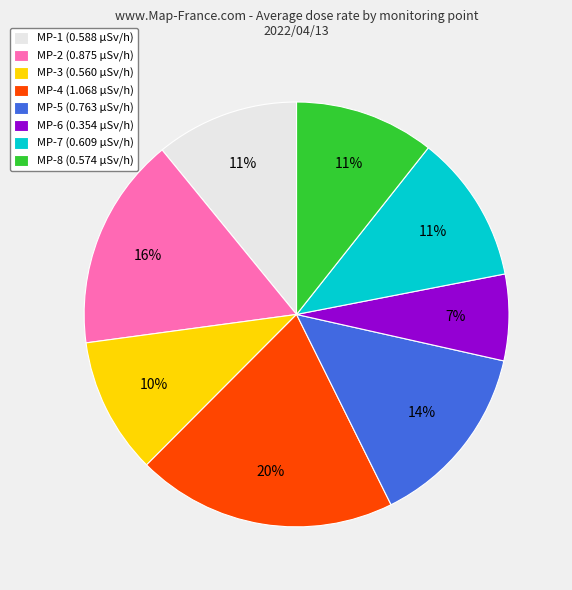

To the nearest percent, what portion does MP-7 represent?

11%